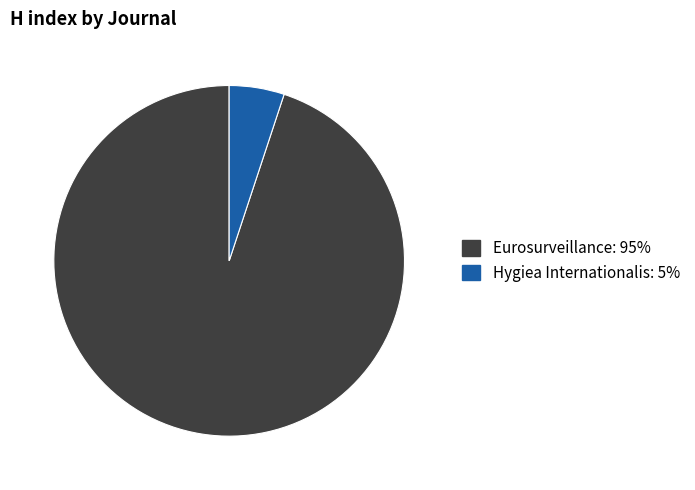

What is the smallest slice in the pie chart?

Hygiea Internationalis